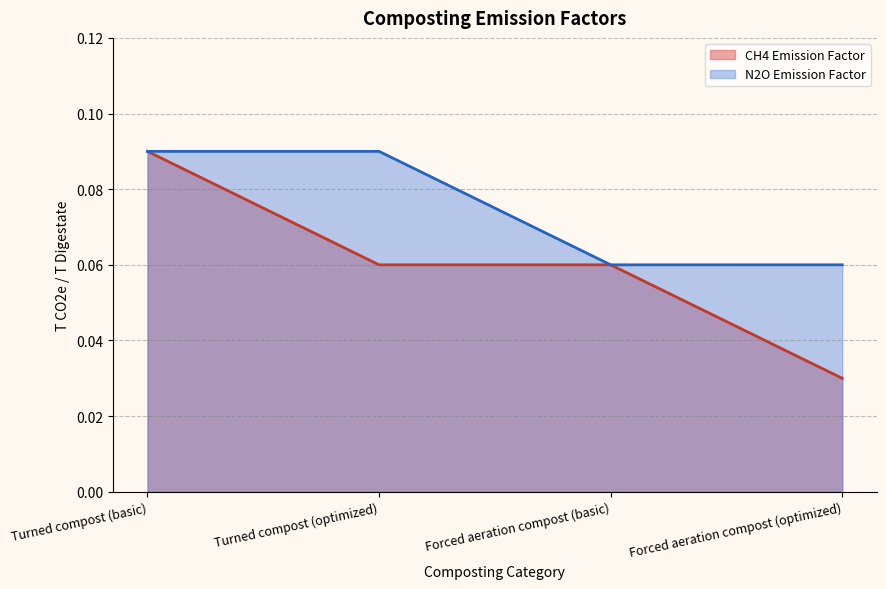

Rank the series by their maximum value, from lowest to highest.

CH4 Emission Factor, N2O Emission Factor